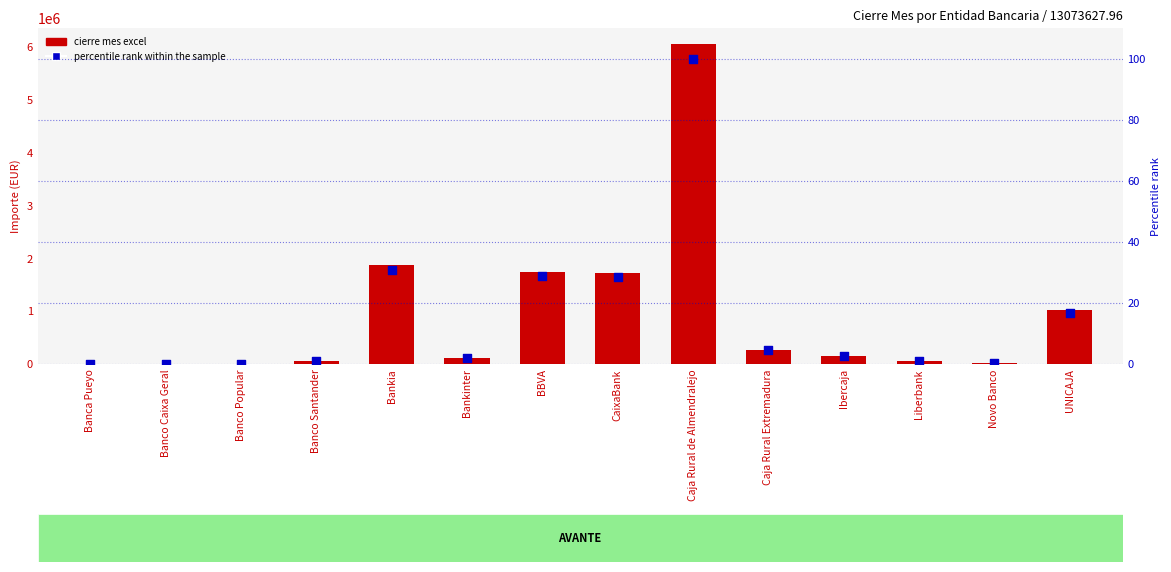

Which series contains the lowest Y value?

percentile rank within the sample